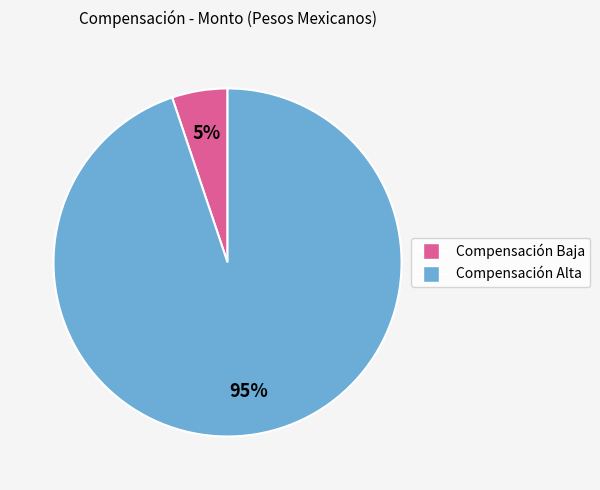

To the nearest percent, what is the average slice percentage?

50%